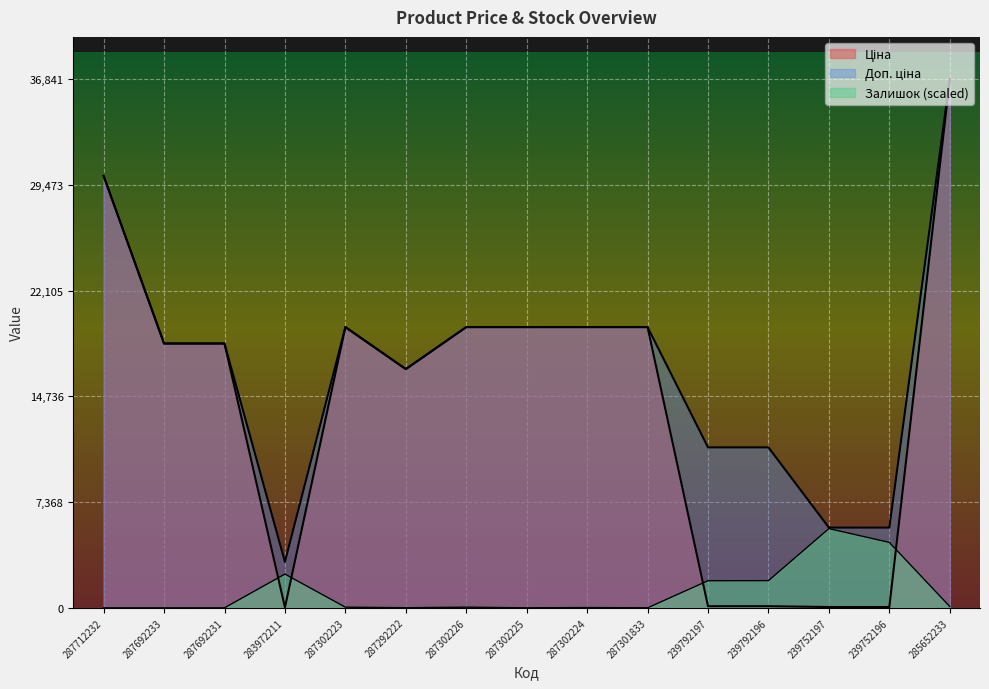

True or false: Доп. ціна has more than 0 points higher than both neighbors.

True